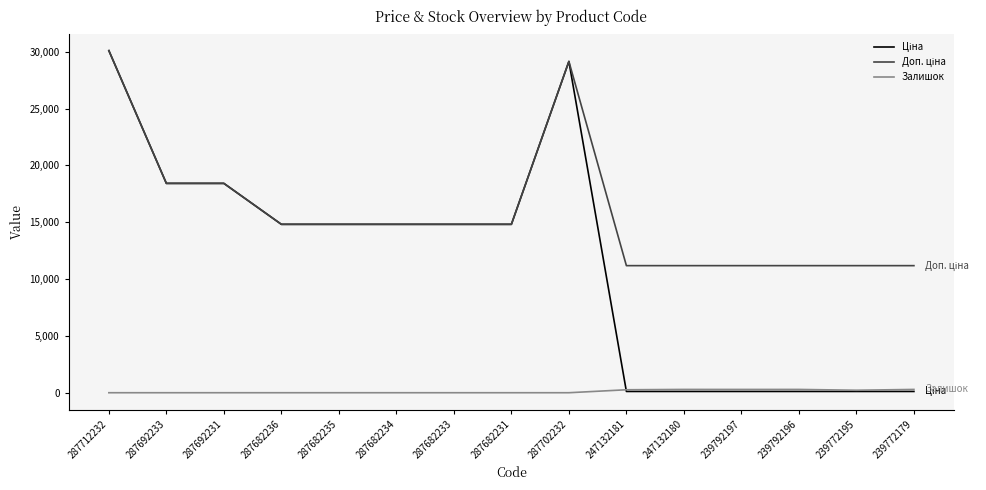

What is the total value across all series at 287682233?

29635.2